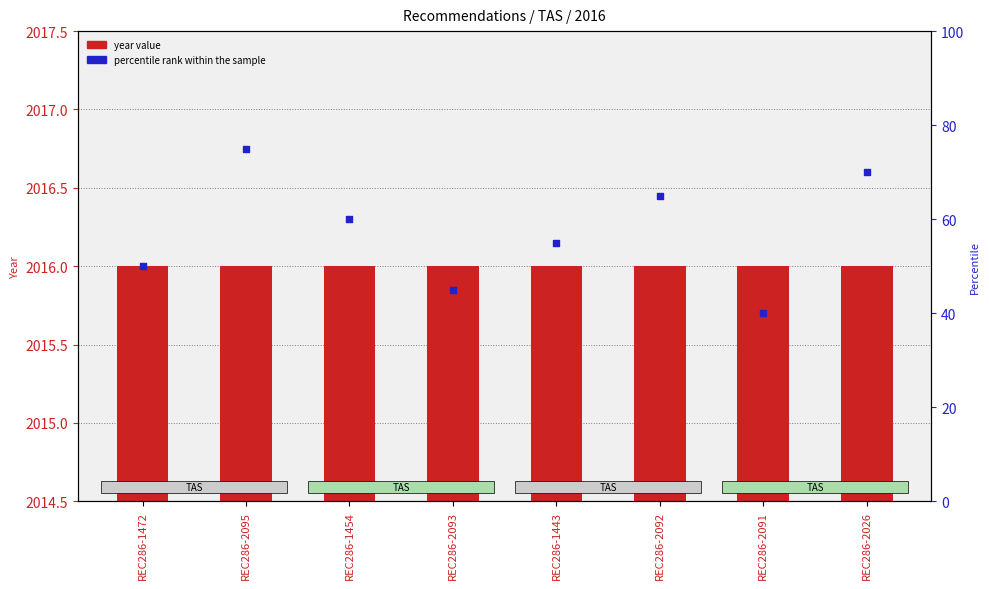

At how many categories does at least one series exceed 323?

8